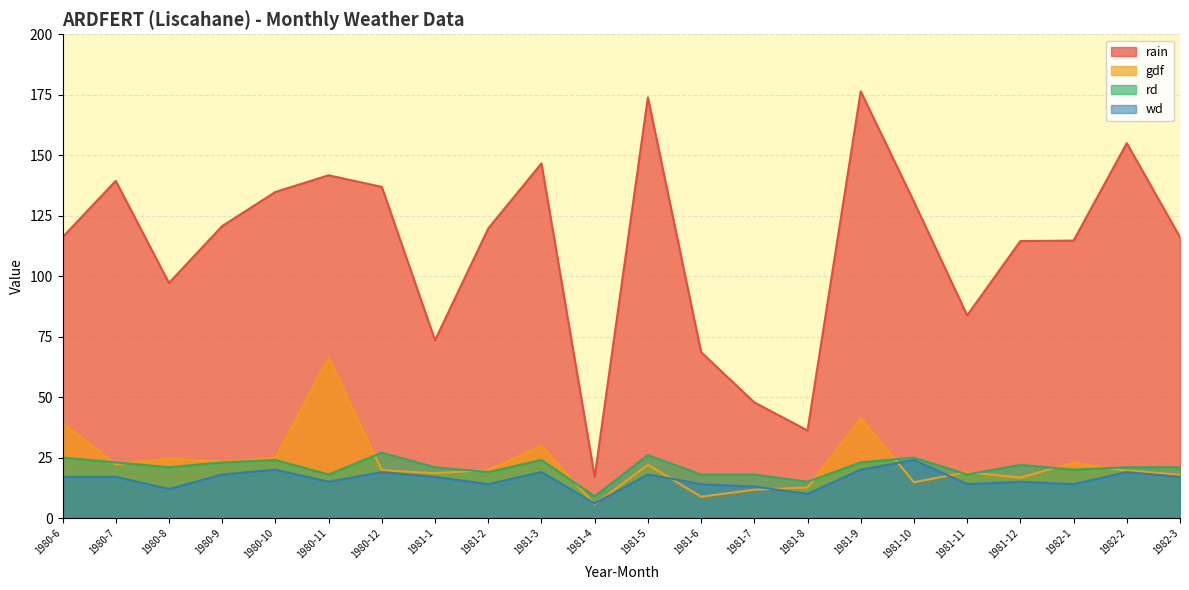

Reading right to left, transcribe all the data shown in this chart.

rain: 116.1	155.0	114.7	114.5	83.8	130.8	176.4	36.2	47.8	68.6	173.9	17.0	146.6	119.7	73.5	136.9	141.7	134.8	120.7	97.2	139.4	116.1
gdf: 17.9	19.6	22.9	16.7	19.0	14.8	41.3	12.6	11.7	8.8	22.0	5.6	29.8	19.9	18.5	19.8	66.1	24.9	23.3	24.7	22.2	39.2
rd: 21.0	21.0	20.0	22.0	18.0	25.0	23.0	15.0	18.0	18.0	26.0	9.0	24.0	19.0	21.0	27.0	18.0	24.0	23.0	21.0	23.0	25.0
wd: 17.0	19.0	14.0	15.0	14.0	24.0	20.0	10.0	13.0	14.0	18.0	6.0	19.0	14.0	17.0	19.0	15.0	20.0	18.0	12.0	17.0	17.0